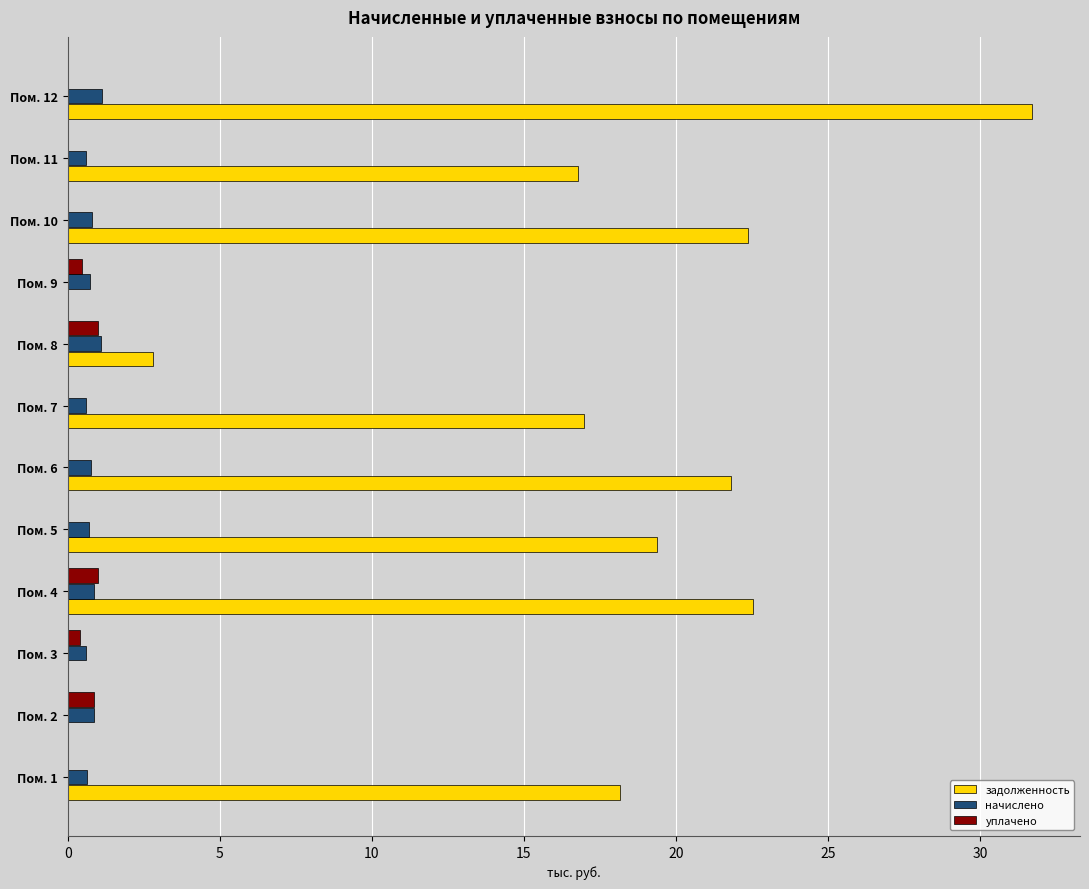

At which category does the chart reach its peak across all series?

Пом. 12